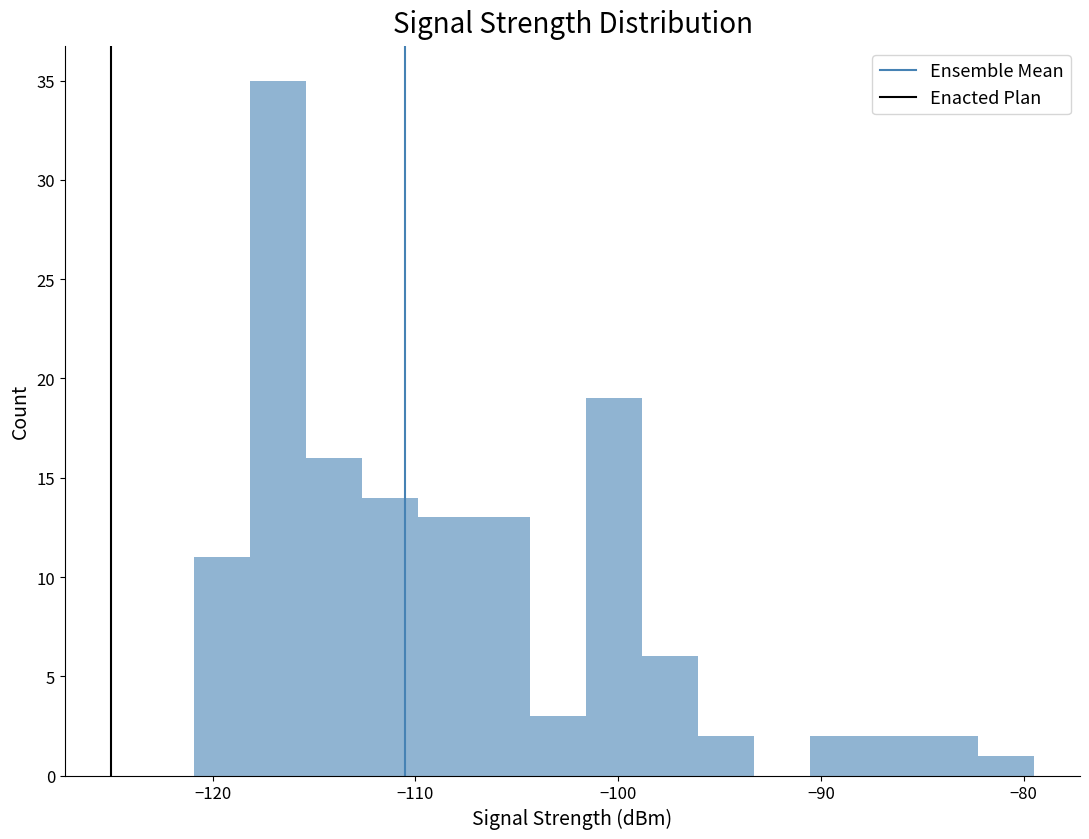

Read against the x-axis, roughly where is the centre of the tallest bar?

-117